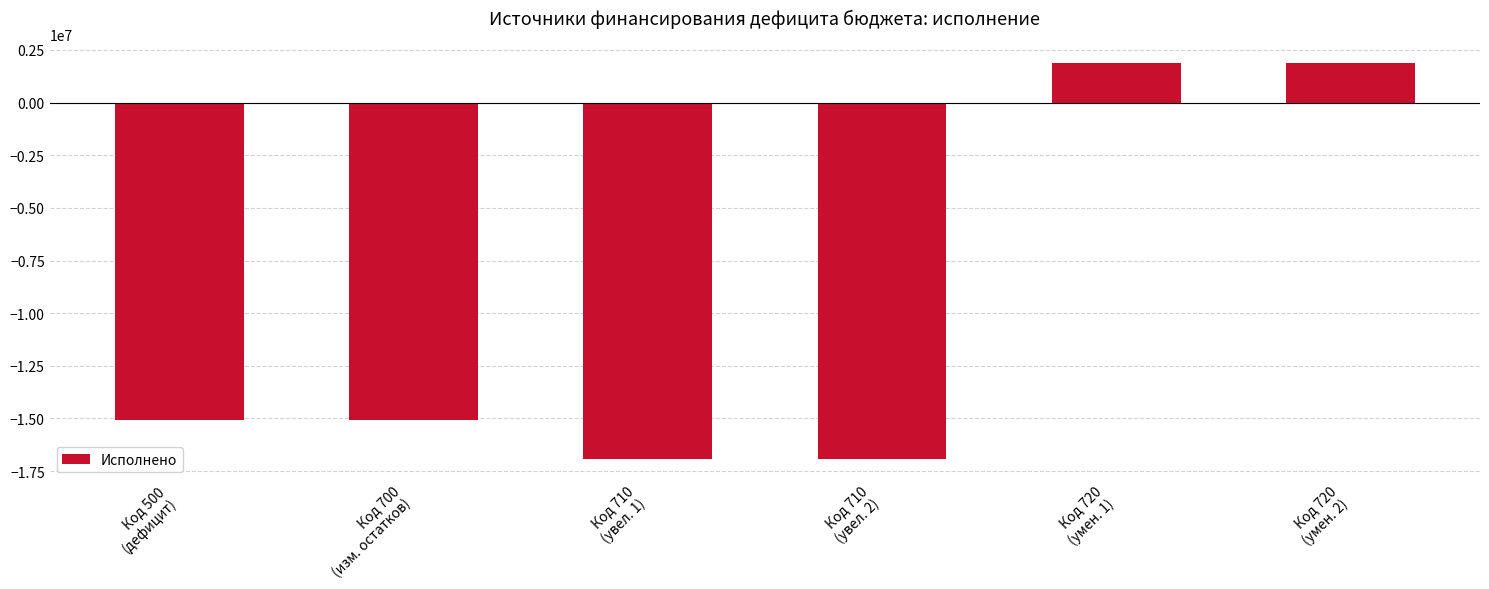

How many bars are there in total?

6